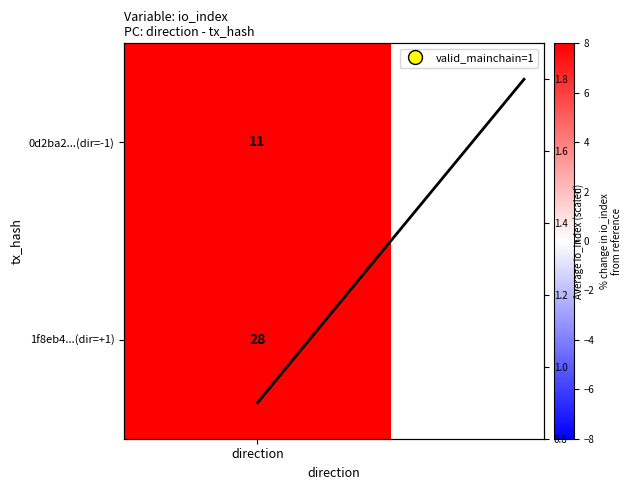

Reading right to left, what are all the values shown in this chart?

1=1.8	direction=0.9